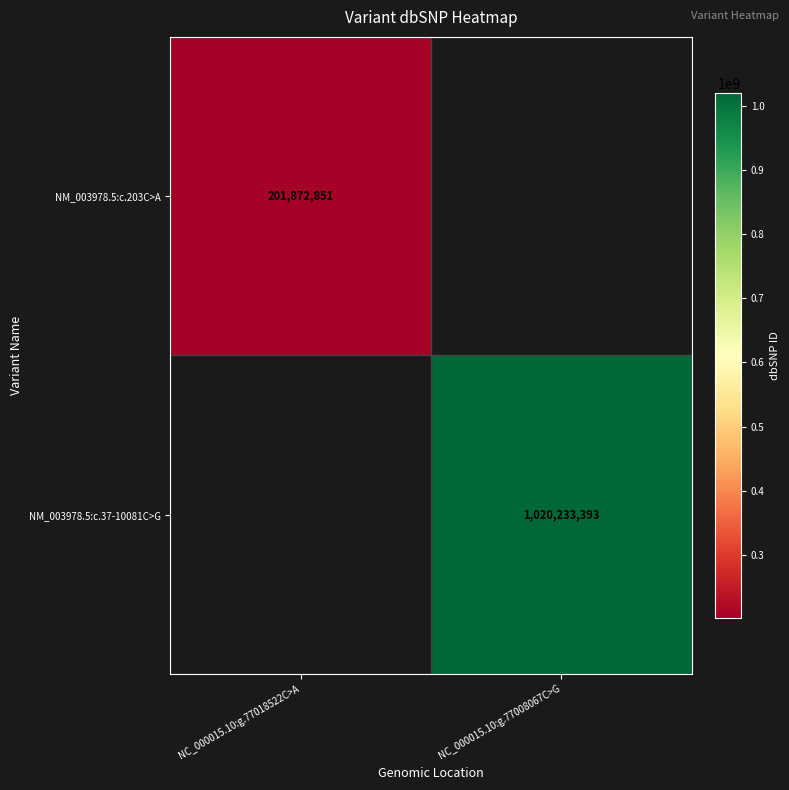

The value of NM_003978.5:c.37-10081C>G at NC_000015.10:g.77008067C>G is 1020233393. True or false?

True